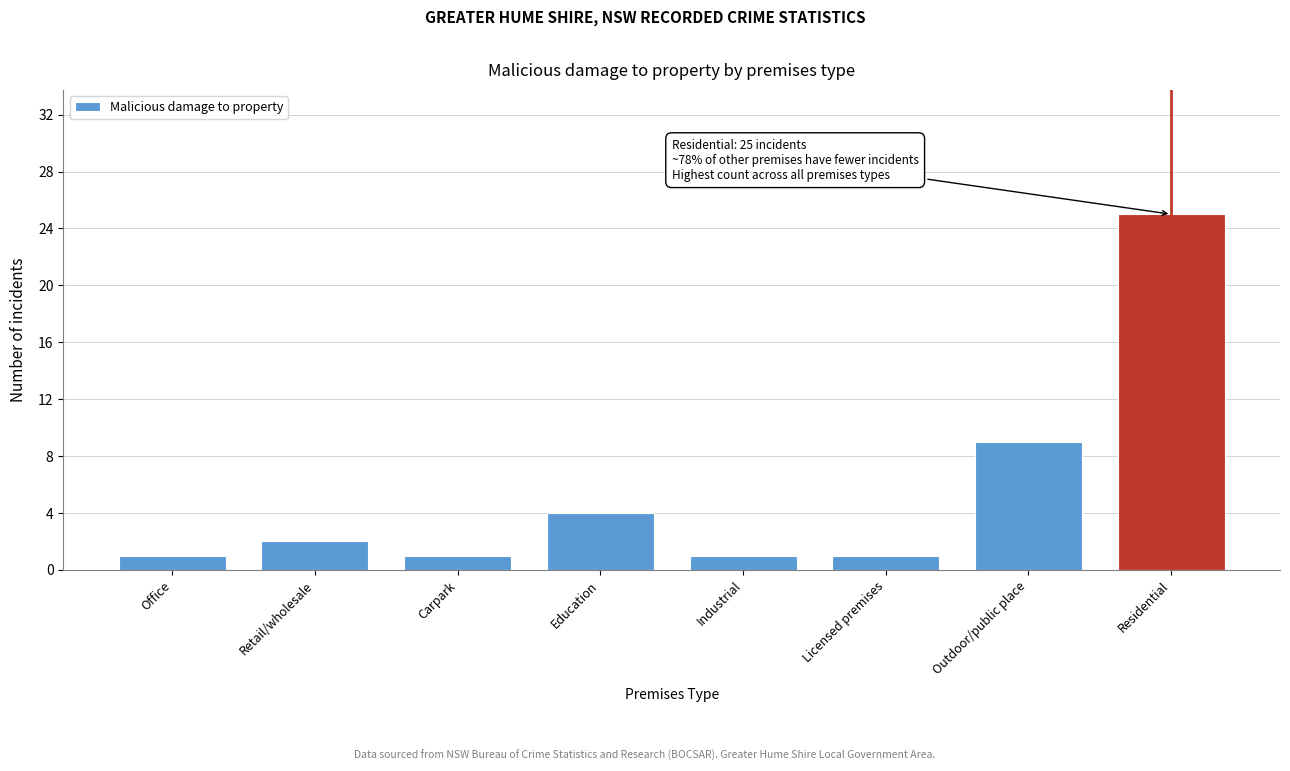

Reading left to right, transcribe all the data shown in this chart.

Office=1	Retail/wholesale=2	Carpark=1	Education=4	Industrial=1	Licensed premises=1	Outdoor/public place=9	Residential=25